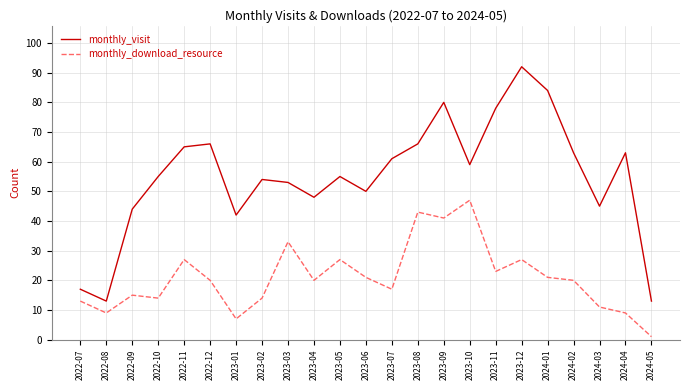

The monthly_visit series shows 103 at 2022-11. True or false?

False